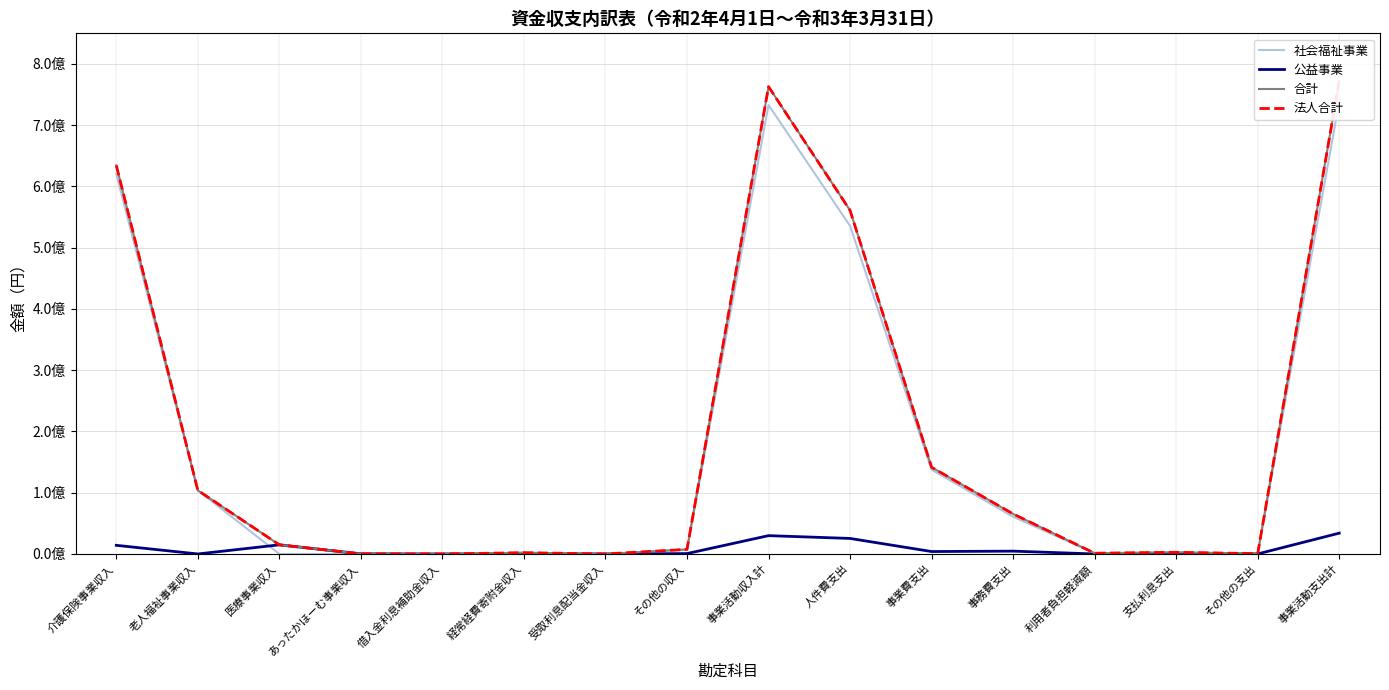

True or false: 合計 has more than 1 interior local peaks.

True